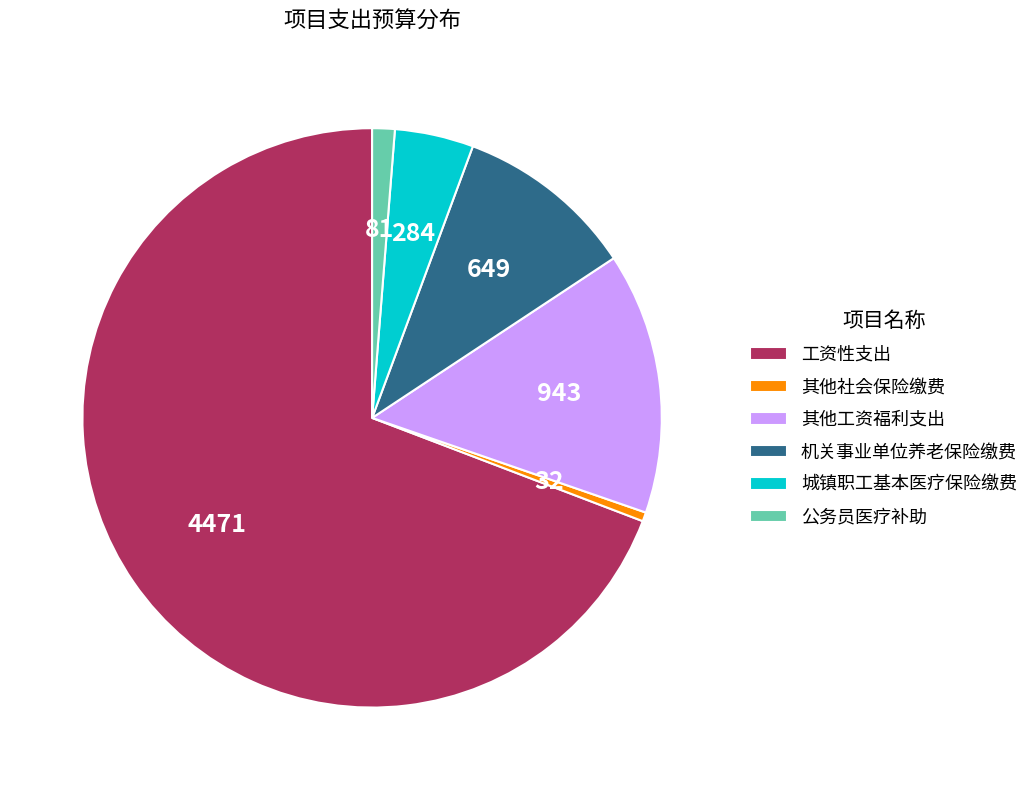

Which slice is the smallest?

其他社会保险缴费